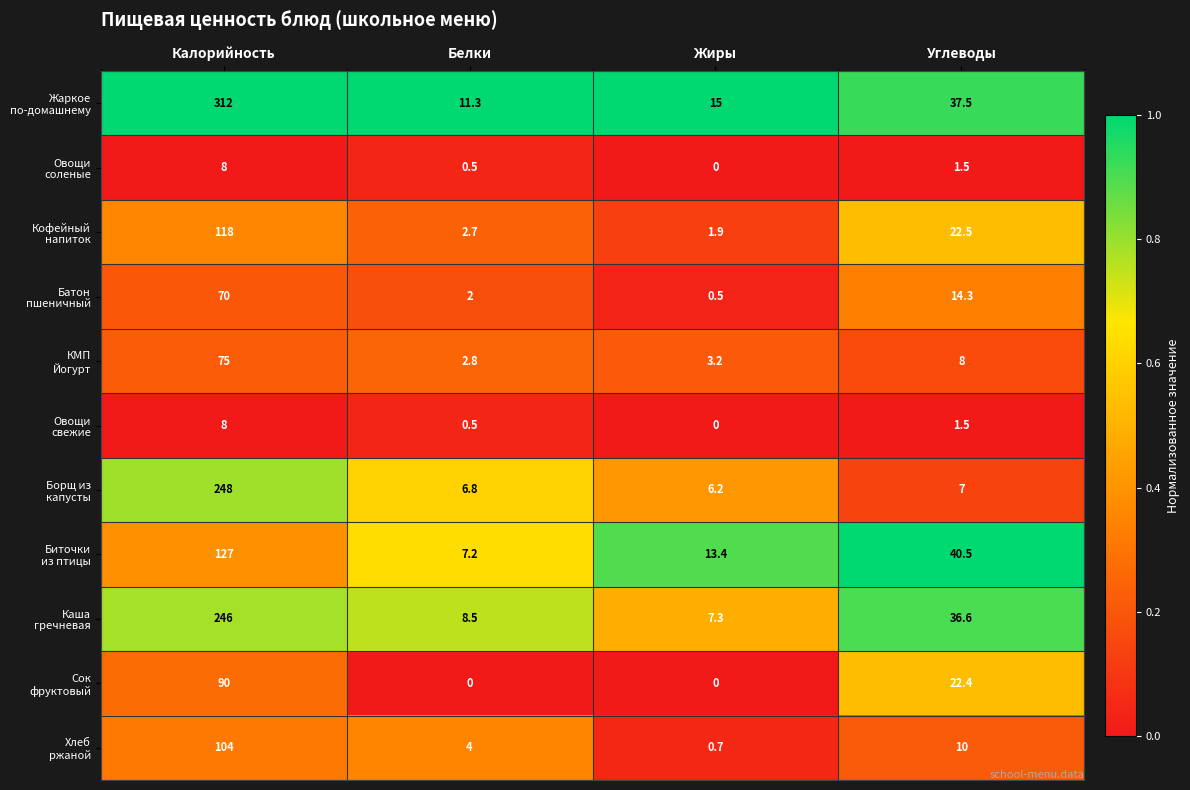

At which category is the sum across all series the highest?

Калорийность